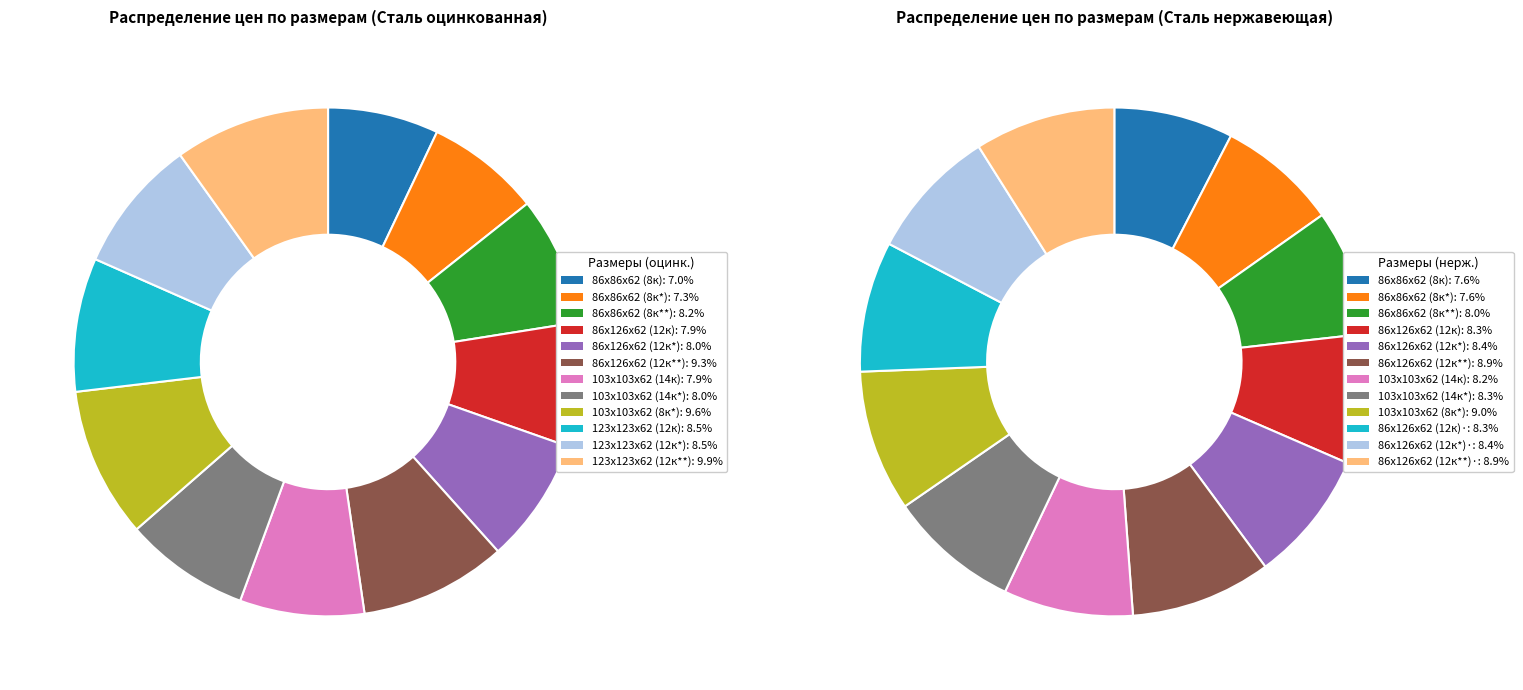

To the nearest percent, what is the combined percentage of 103х103х62 (14к) and 86х86х62 (8к*)?

15%